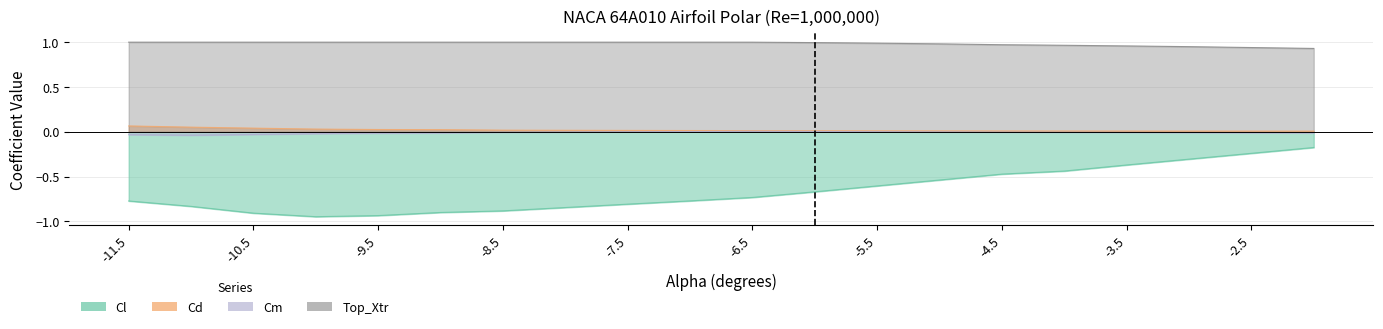

Which label corresponds to the largest value in the chart?

-11.5